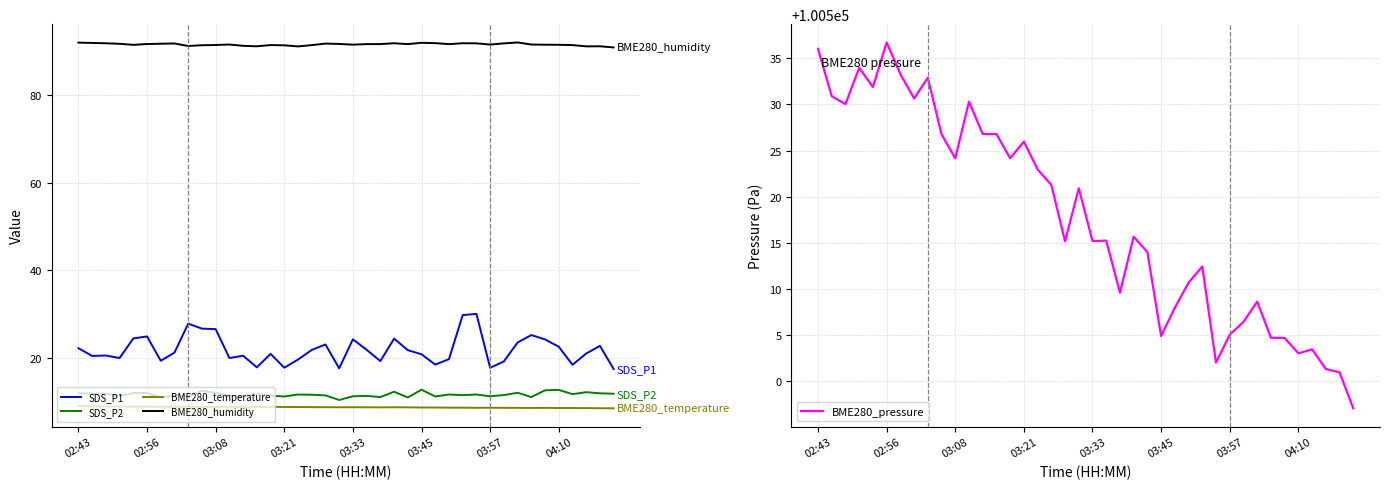

How many data points does each series have?

40